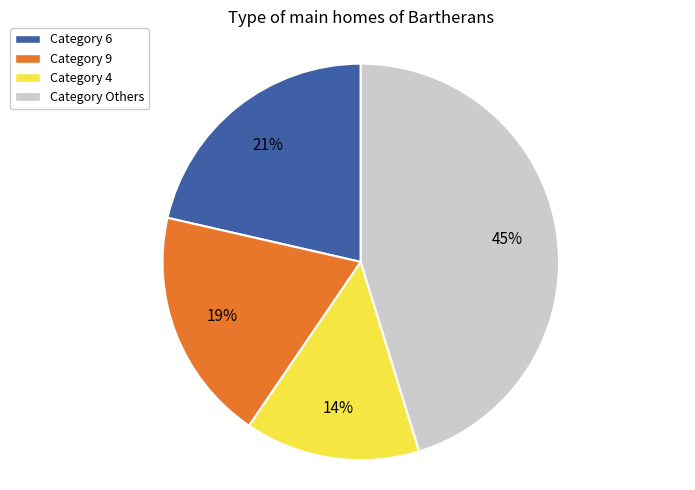

To the nearest percent, what is the average slice percentage?

25%